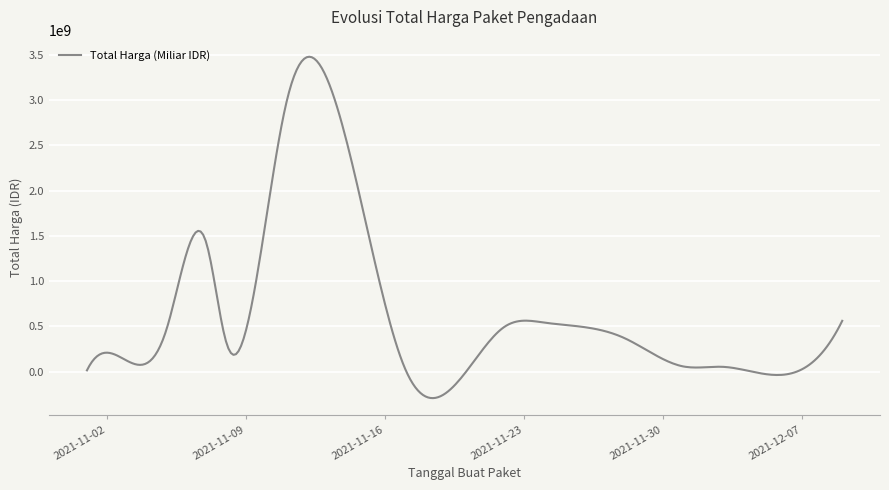

What is the difference between the maximum and minimum values?

3772481003.8